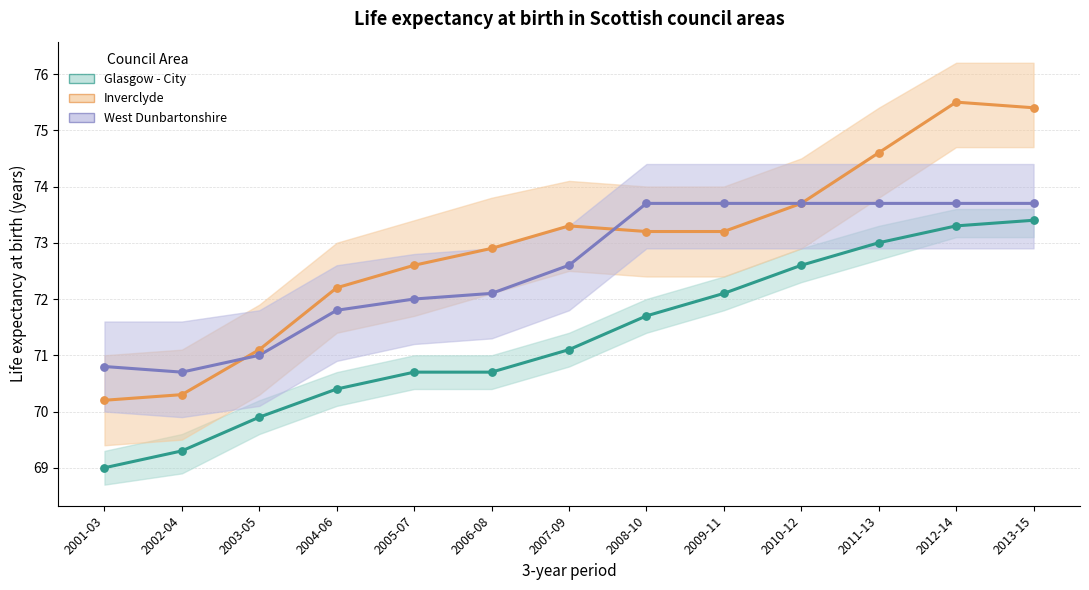

At which category is the sum across all series the highest?

2012-14